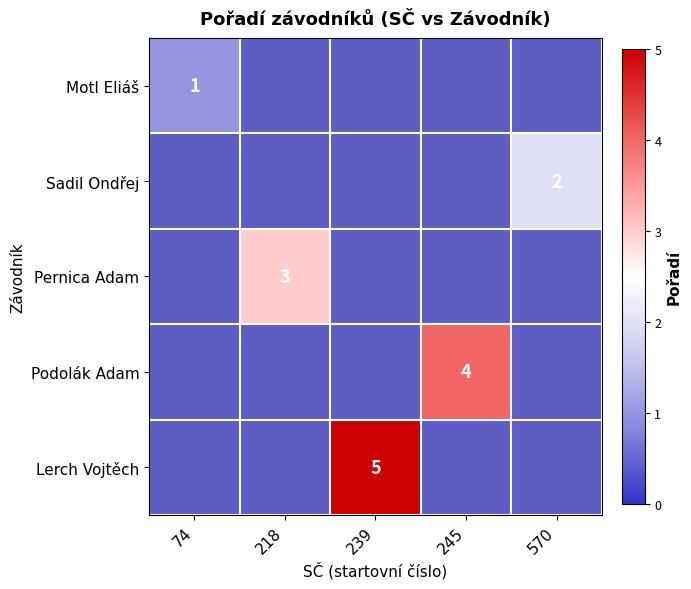

Between 239 and 218, which is larger?

239